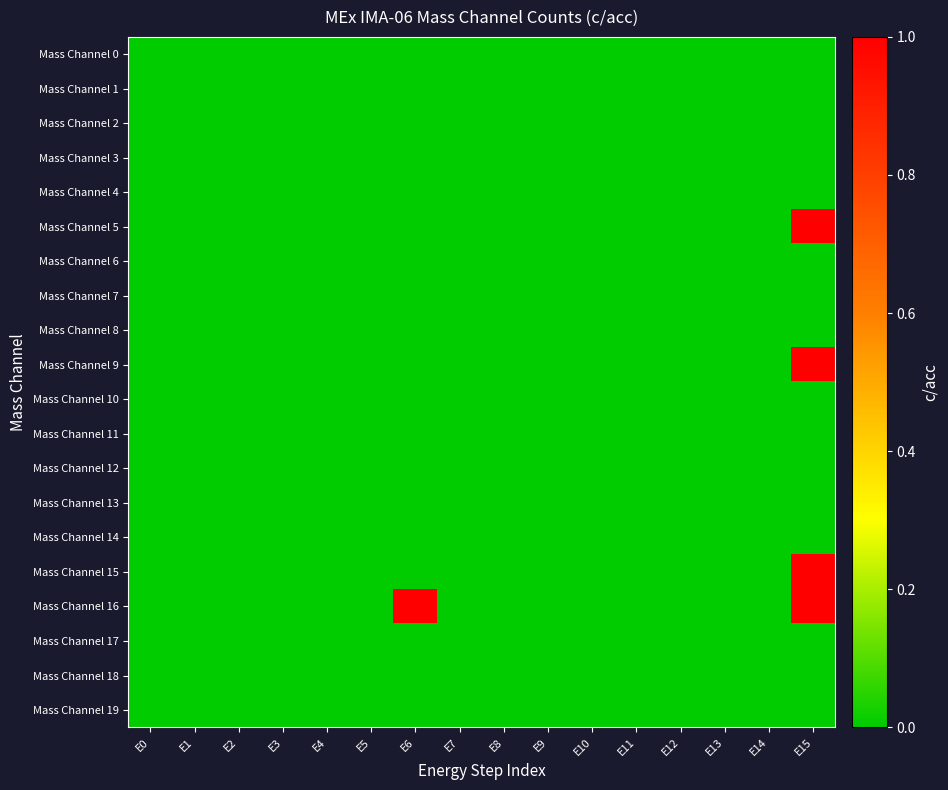

Which has a higher value, E3 or E6?

E3